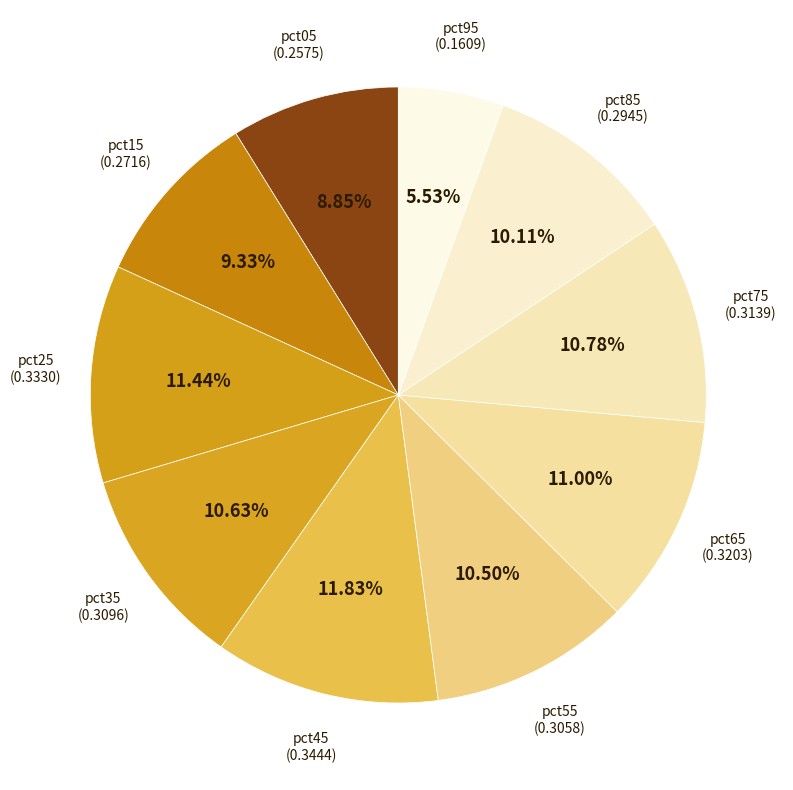

To the nearest percent, what is the average slice percentage?

10%